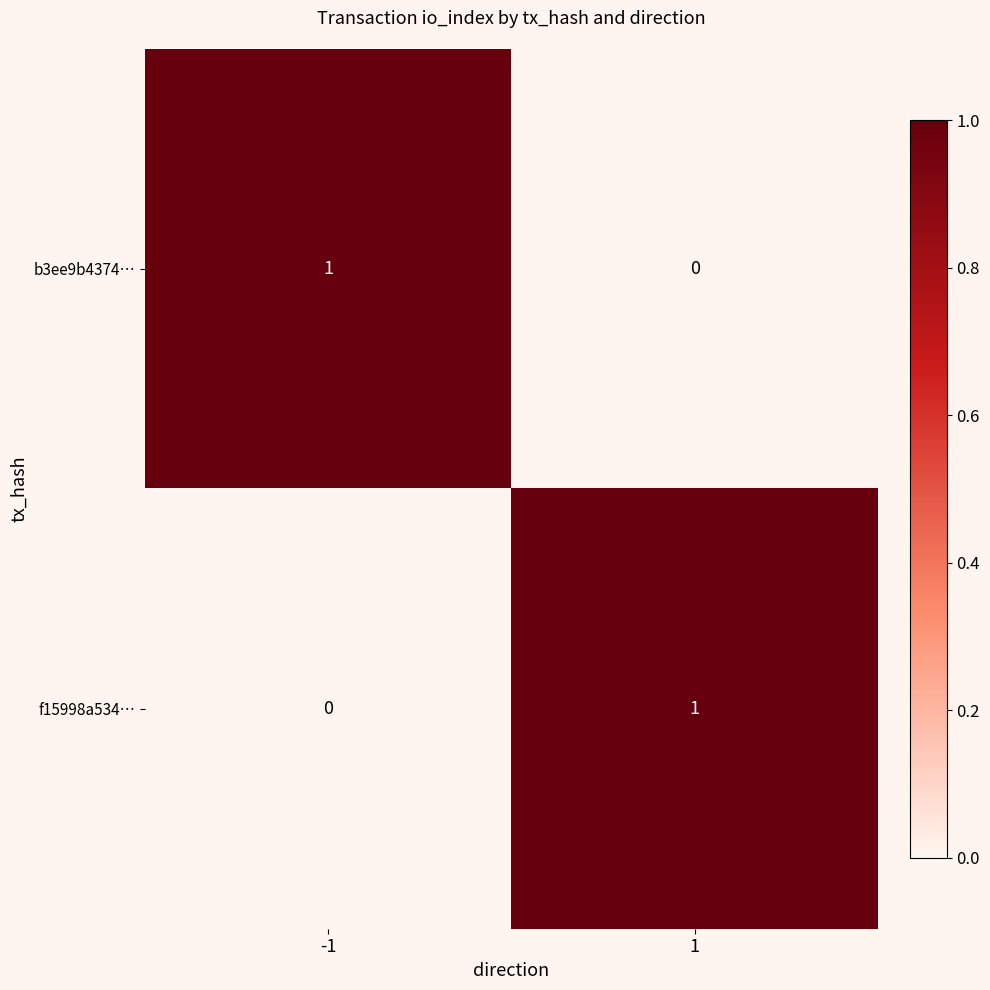

The b3ee9b4374… series shows 1 at -1. True or false?

True